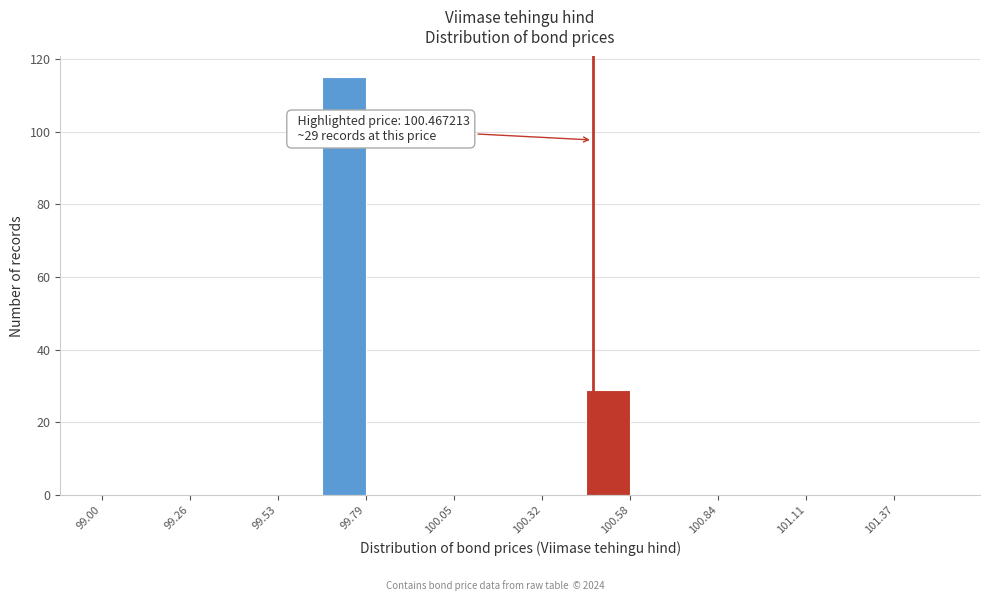

Read against the x-axis, roughly where is the centre of the tallest bar?

99.70